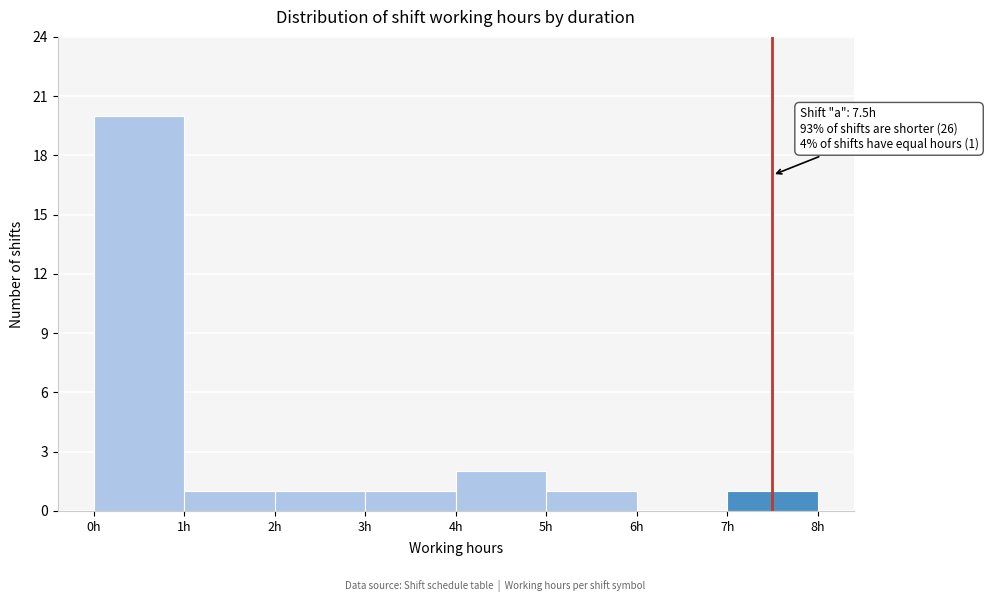

Over which range of the x-axis is the bar tallest?

0 to 1